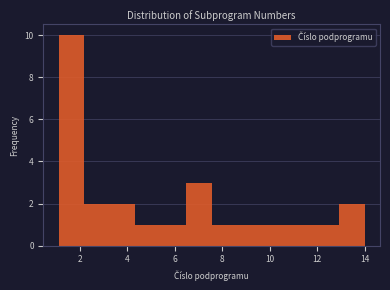

Reading left to right, list every bar in this chart as the range it spans on the x-axis followed by its height. Neither the bar edges nor the heights are printed on the chart, so give them approximately, as read against the axes.

1.2 to 2.2: 10
2.2 to 3.2: 2
3.2 to 4.4: 2
4.4 to 5.4: 1
5.4 to 6.4: 1
6.4 to 7.6: 3
7.6 to 8.6: 1
8.6 to 9.8: 1
9.8 to 10.8: 1
10.8 to 11.8: 1
11.8 to 13.0: 1
13.0 to 14.0: 2